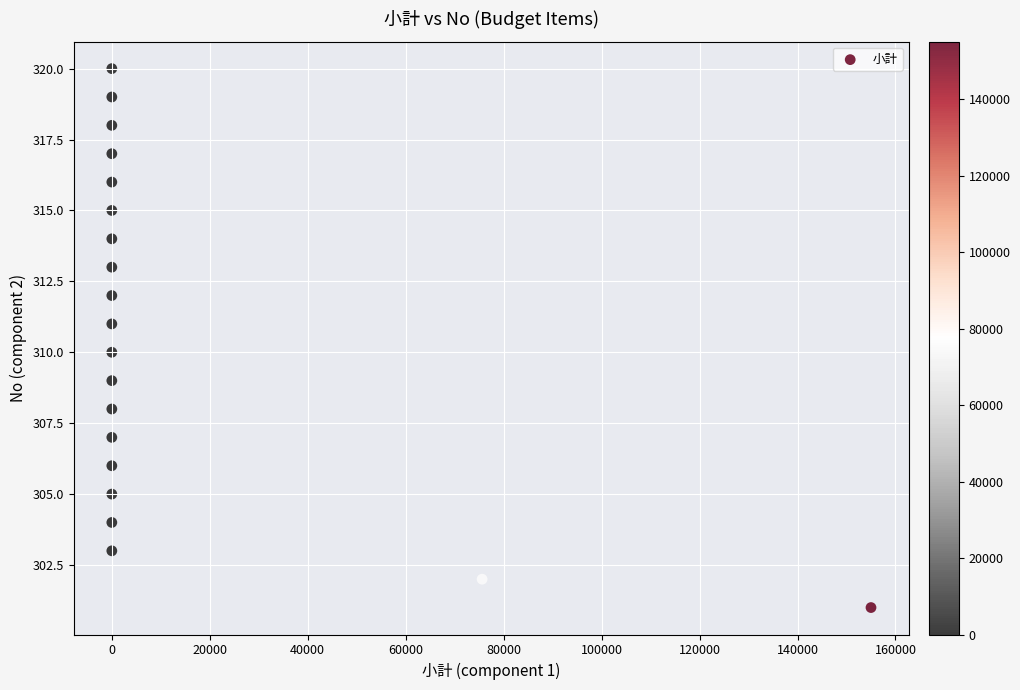

What is the range of X values (max minus min)?

155000